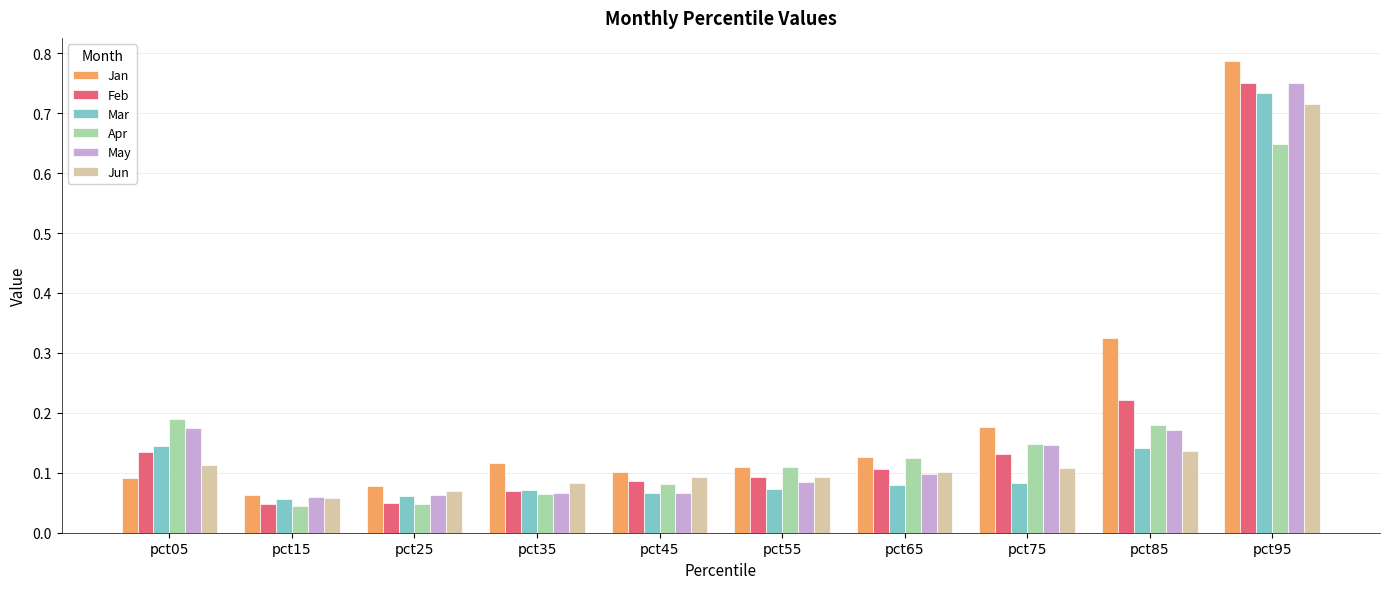

Which series has the largest range (max minus min)?

Jan